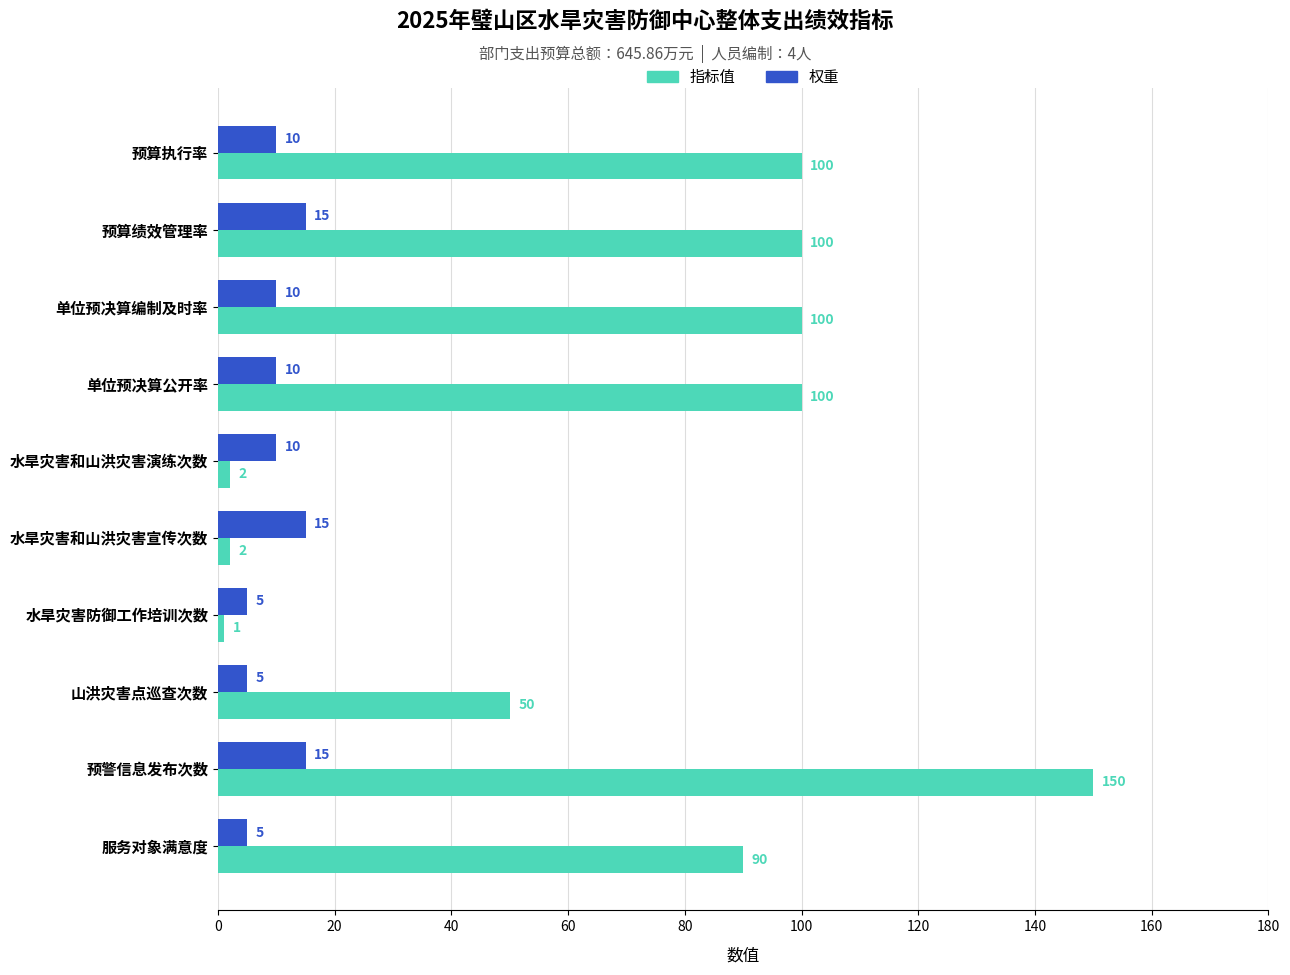

What is the maximum value for 指标值?

150